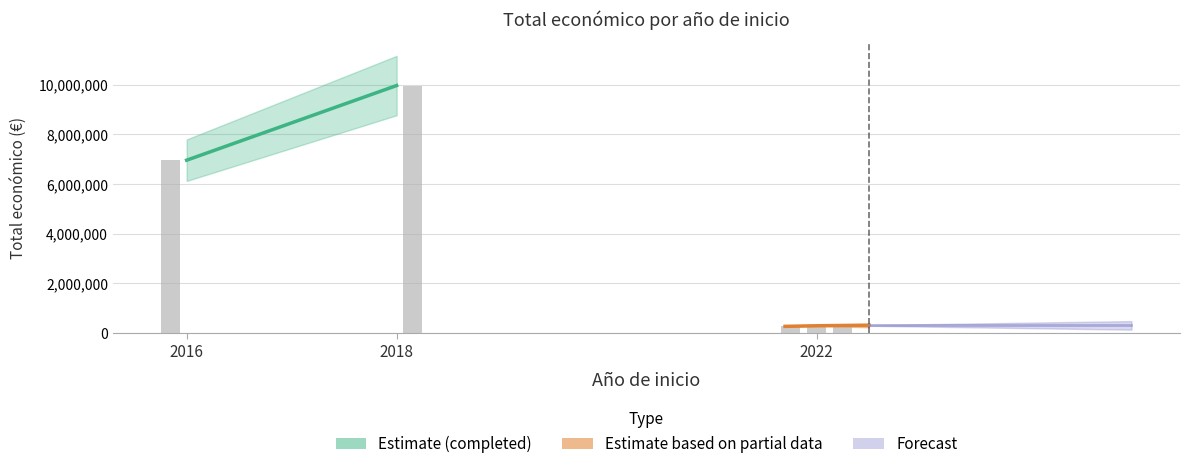

How many values exceed 299913?

2